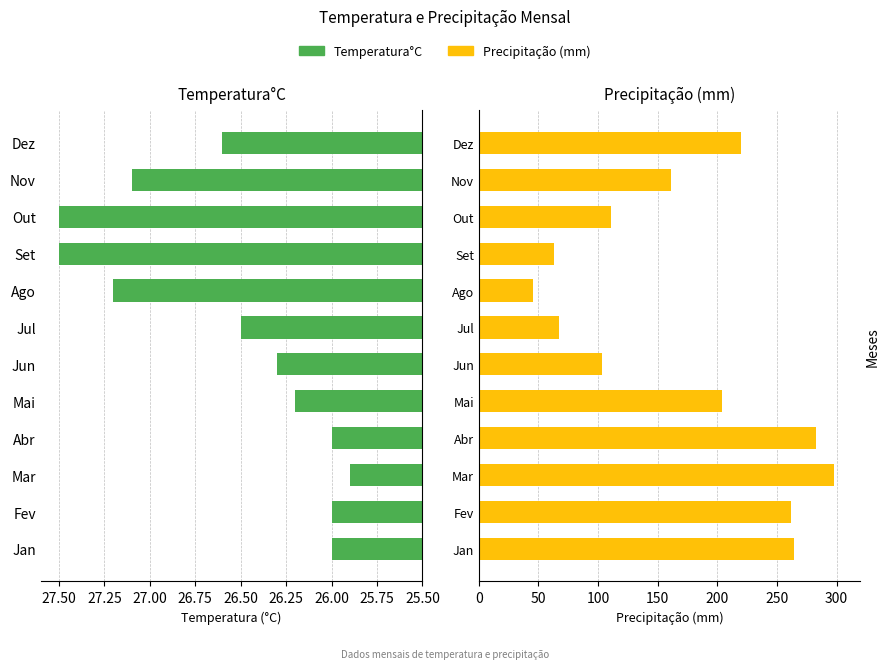

How many bars are there in each group?

2